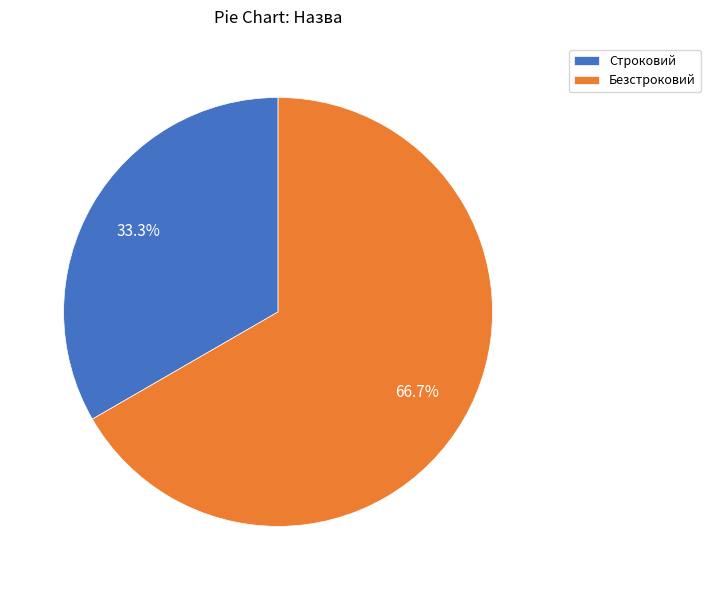

Does Строковий represent more than half of the total?

No